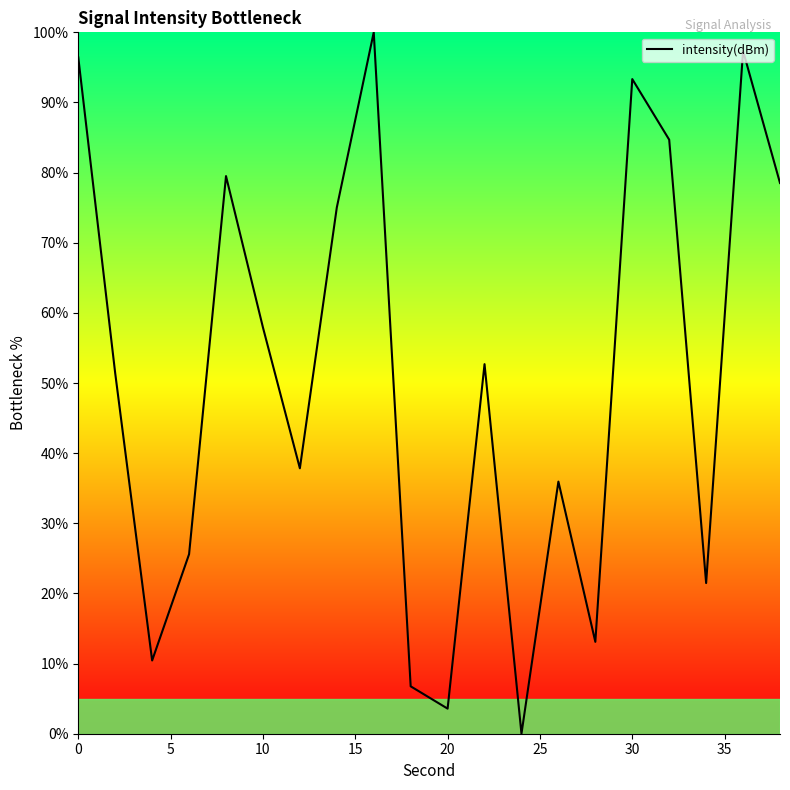

What is the difference between the maximum and minimum values?

100.0